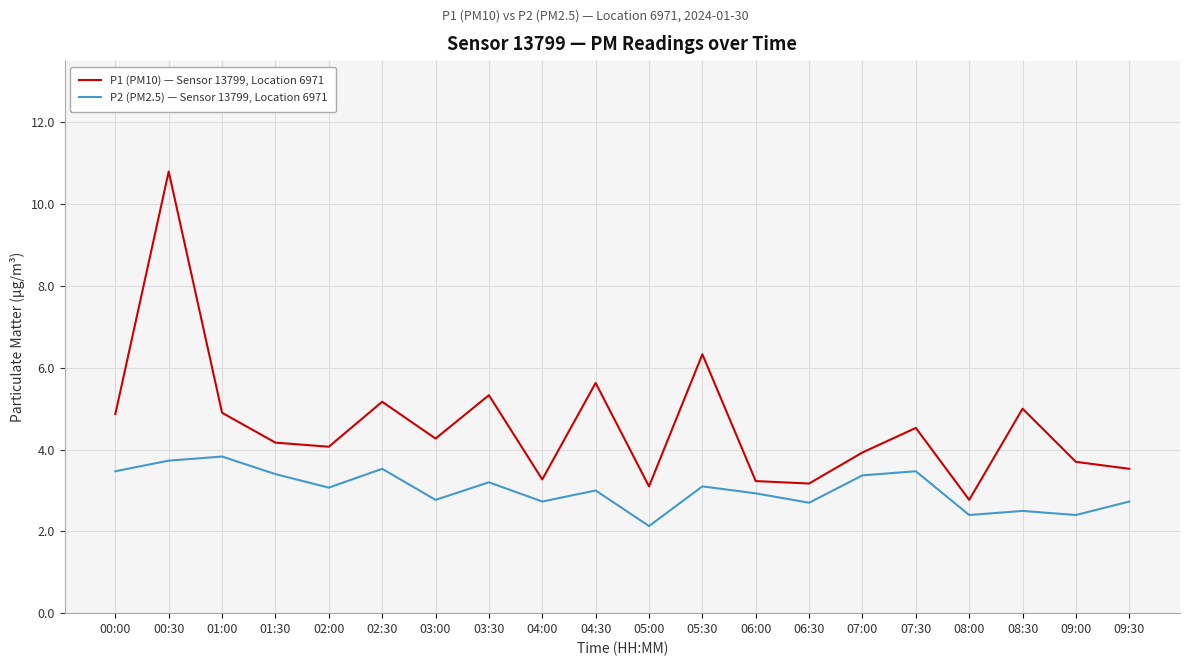

What is the total value across all series at 05:00?

5.2